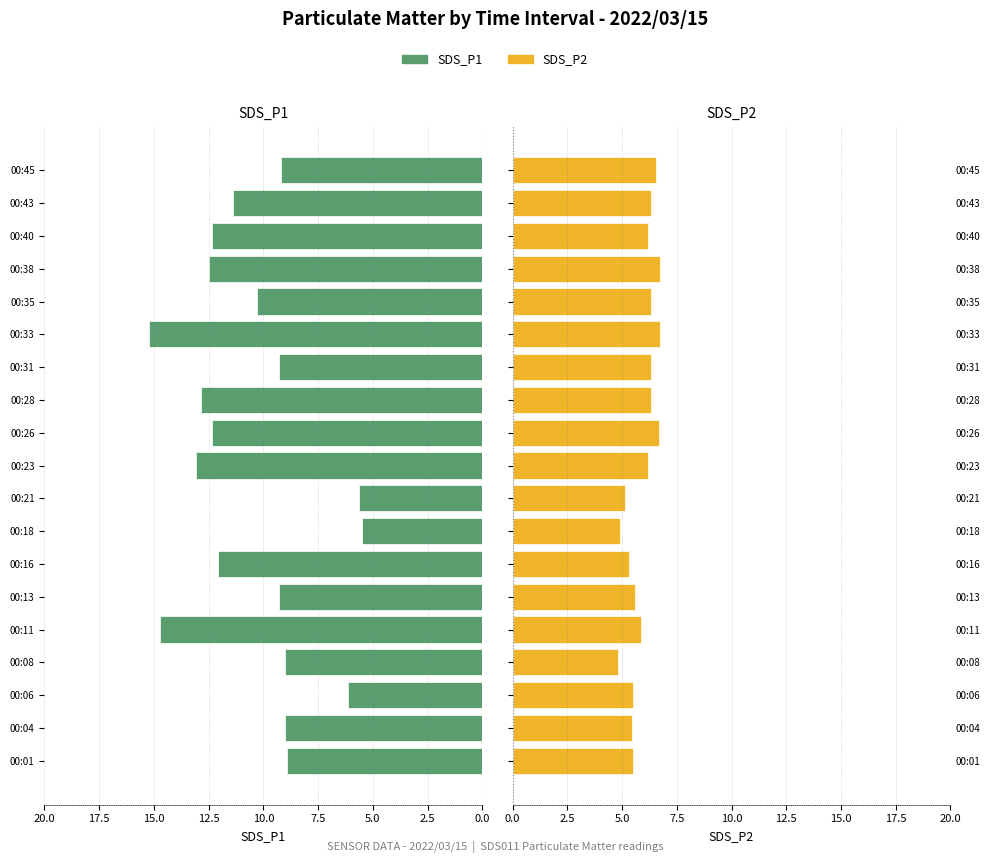

How many bars are there in each group?

2